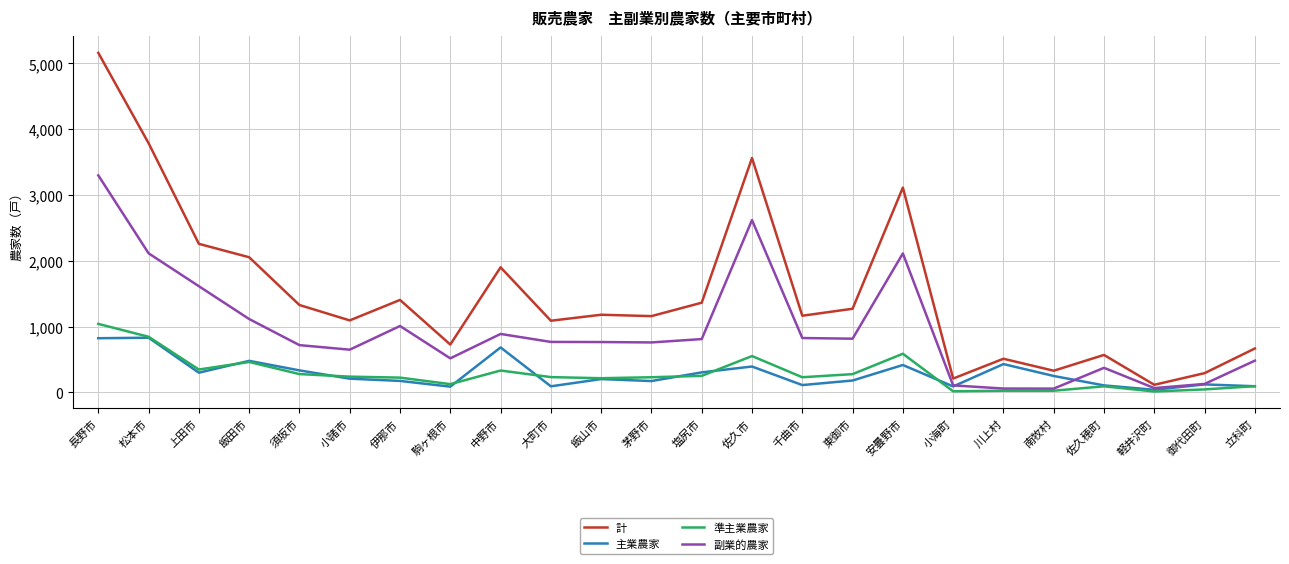

Which category has the highest value in the 副業的農家 series?

長野市